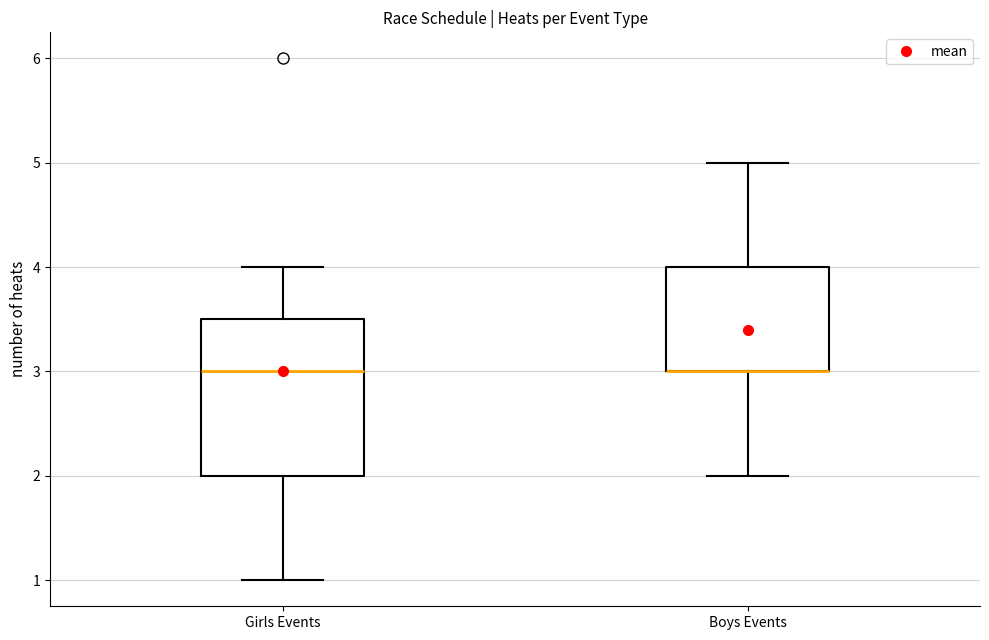

Reading left to right, transcribe this box plot: for each box, give where its median line is, the range the box spans, and where its two whiskers end, as read against the y-axis. The values are not printed on the chart, so give them approximately, as read against the axis.

Girls Events: median 3.0, box 2.0 to 3.5, whiskers 1.0 to 4.0
Boys Events: median 3.0 (drawn on the box's lower edge), box 3.0 to 4.0, whiskers 2.0 to 5.0